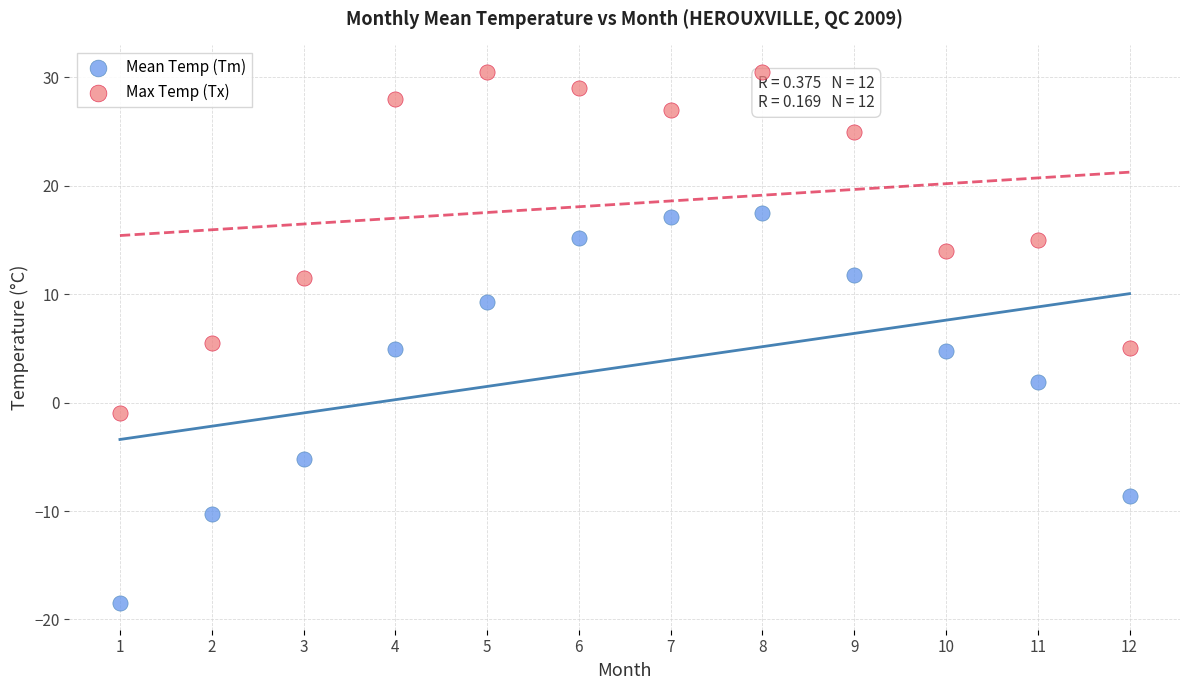

Across all data points, what is the range of Y values (max minus min)?

49.0